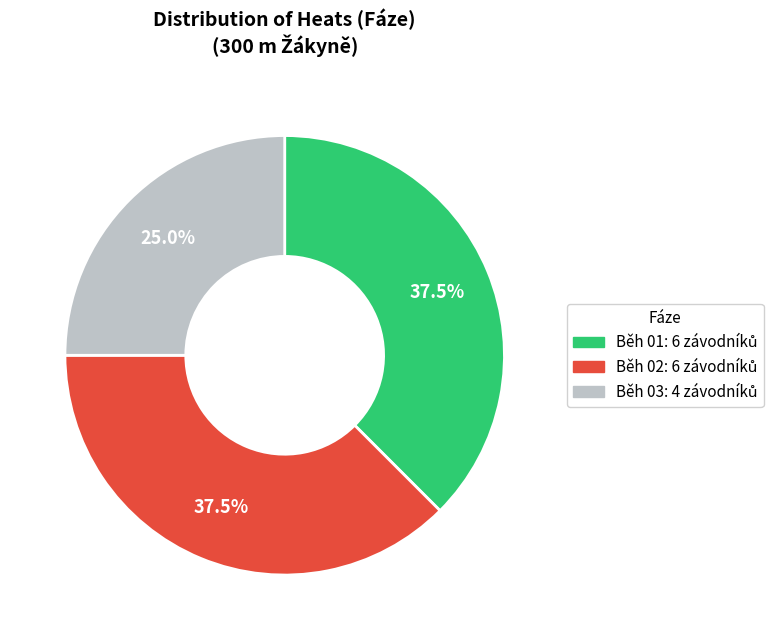

Is Běh 01 the majority of the pie?

No